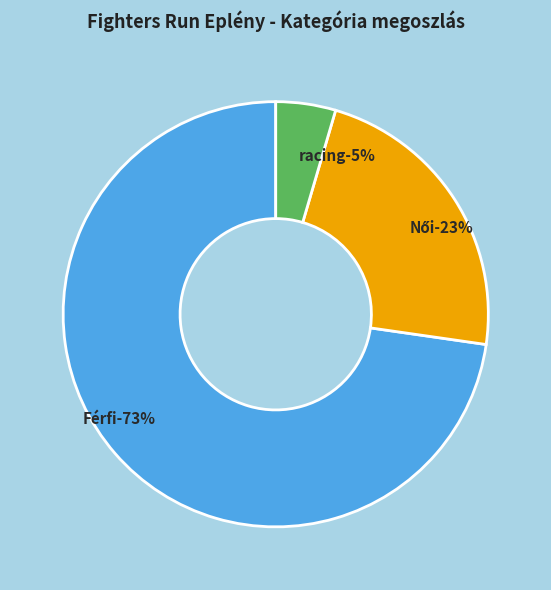

Which slice is the smallest?

racing